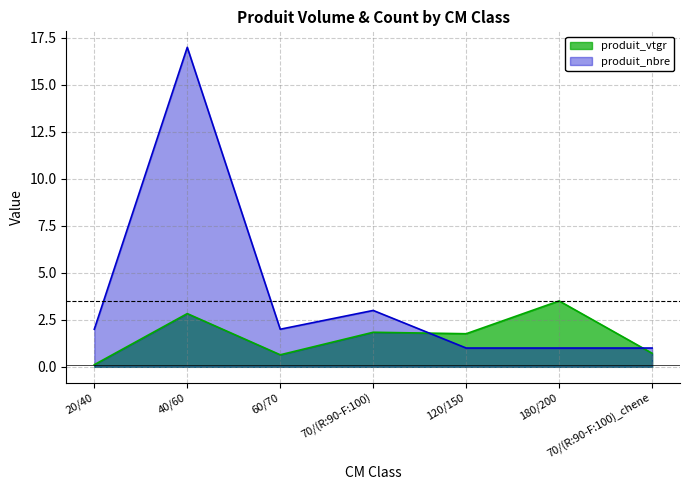

What position from the left is 180/200?

6